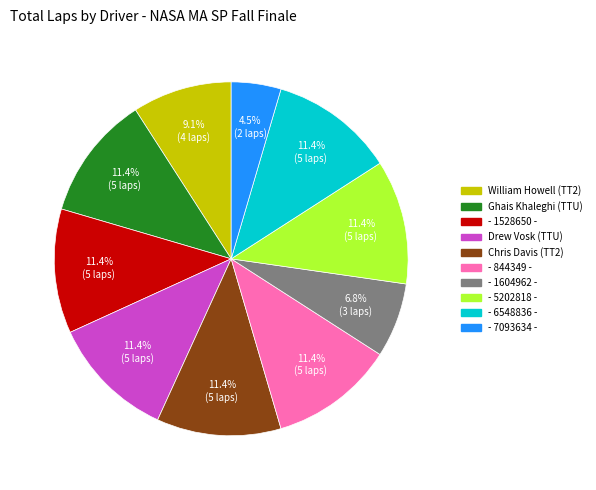

Between - 7093634 - and Drew Vosk (TTU), which is larger?

Drew Vosk (TTU)